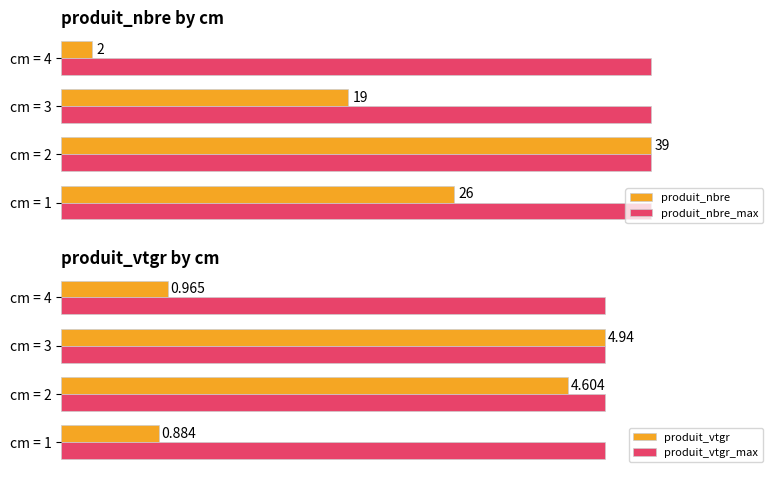

How many bars are there in total?

16